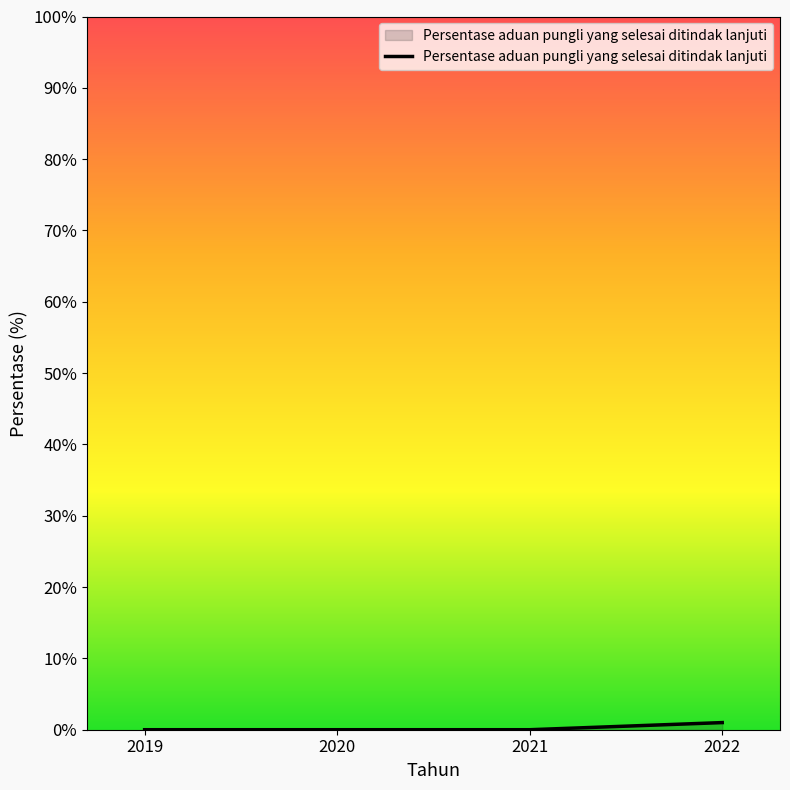

True or false: the data shows 0 at 2020.

True